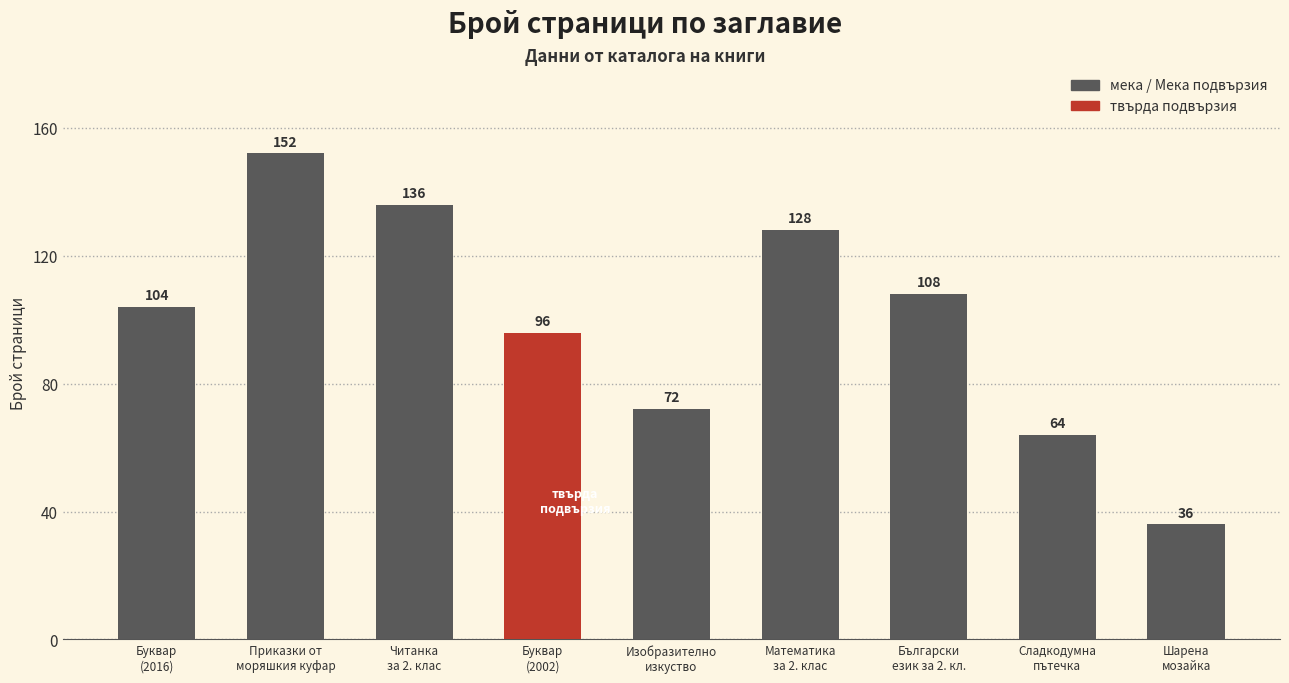

What is the greatest value displayed?

152